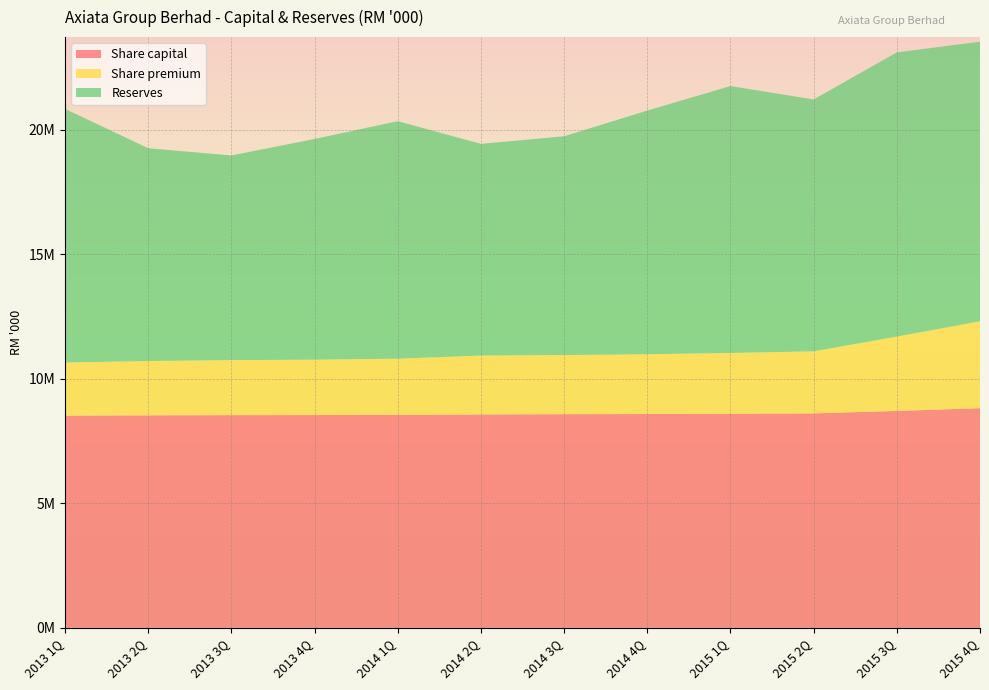

Reading left to right, what are all the values shown in this chart?

Share capital: 2013 1Q=8517760	2013 2Q=8529721	2013 3Q=8537208	2013 4Q=8540663	2014 1Q=8547598	2014 2Q=8565794	2014 3Q=8575791	2014 4Q=8582017	2015 1Q=8592462	2015 2Q=8607578	2015 3Q=8706062	2015 4Q=8816858
Share premium: 2013 1Q=2131197	2013 2Q=2178912	2013 3Q=2208605	2013 4Q=2223076	2014 1Q=2256230	2014 2Q=2362005	2014 3Q=2372563	2014 4Q=2398794	2015 1Q=2439980	2015 2Q=2490619	2015 3Q=2983161	2015 4Q=3485891
Reserves: 2013 1Q=10180803	2013 2Q=8540401	2013 3Q=8213801	2013 4Q=8857846	2014 1Q=9531492	2014 2Q=8496981	2014 3Q=8782357	2014 4Q=9780038	2015 1Q=10712531	2015 2Q=10109319	2015 3Q=11407268	2015 4Q=11222520